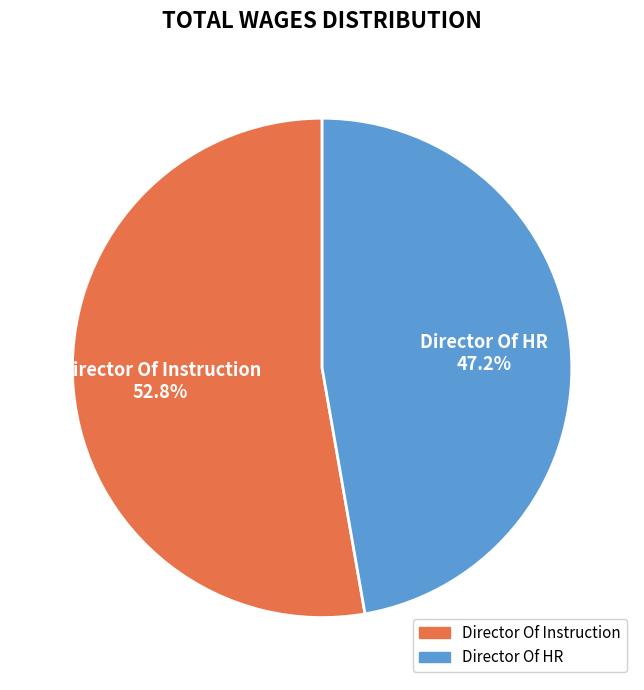

True or false: Director Of Instruction accounts for 60% of the total.

False